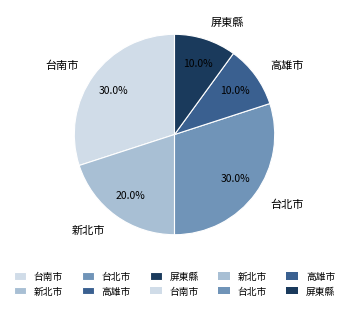

Which has a higher value, 台南市 or 屏東縣?

台南市